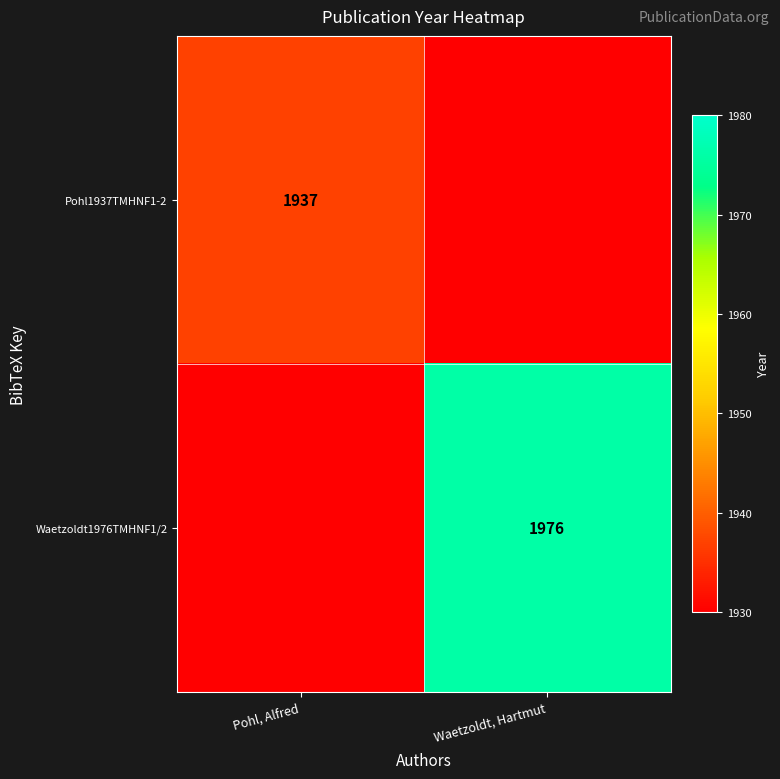

Is it true that Pohl1937TMHNF1-2 equals 1937 at Pohl, Alfred?

True